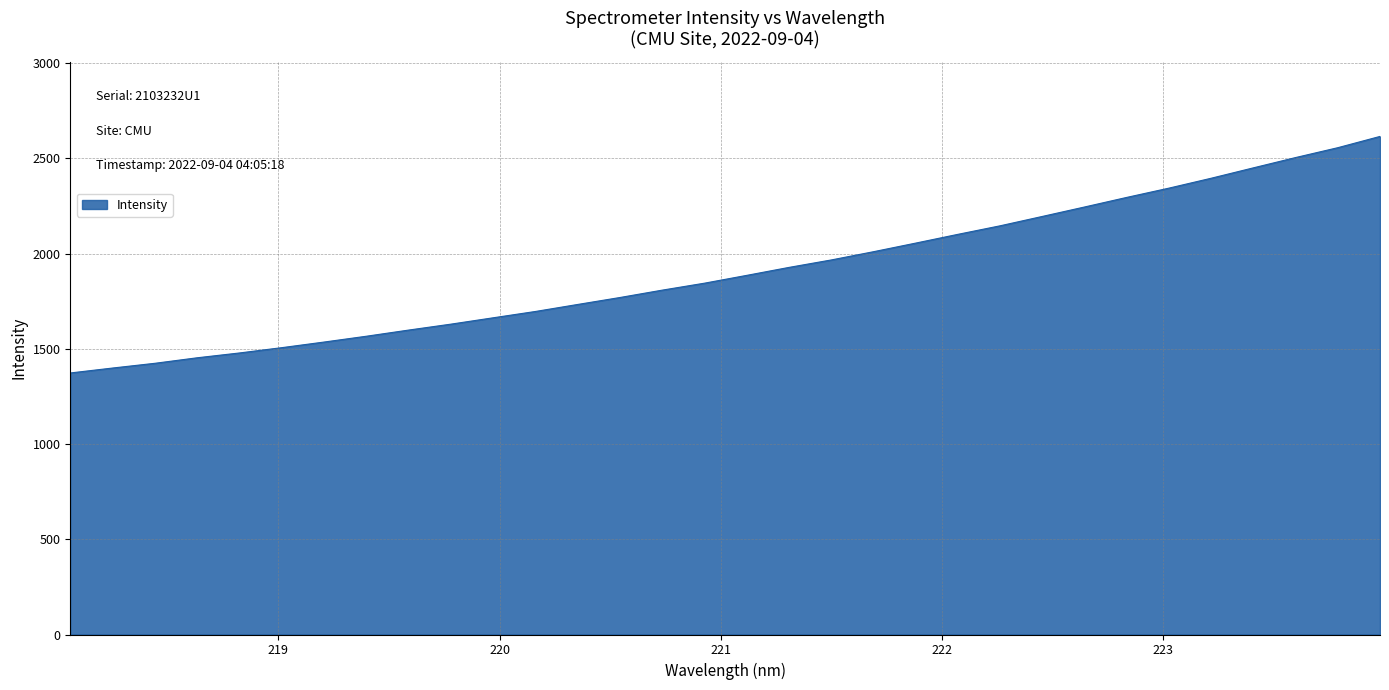

What is the smallest value displayed?

1372.9